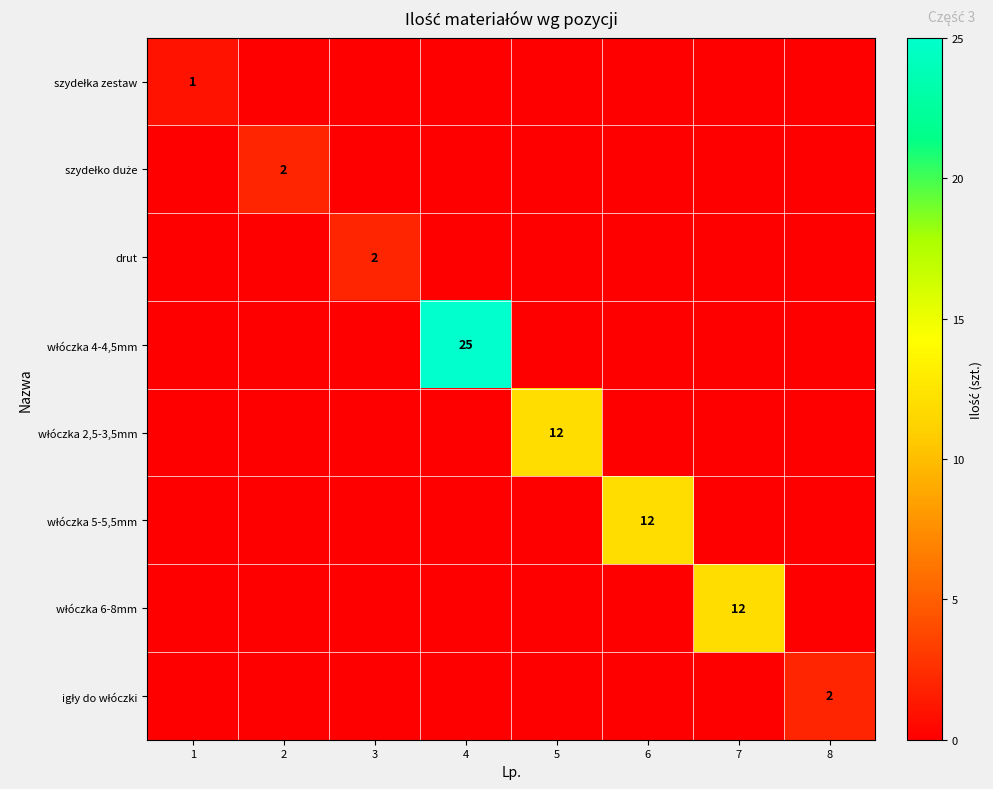

What is the maximum value shown in the chart?

25